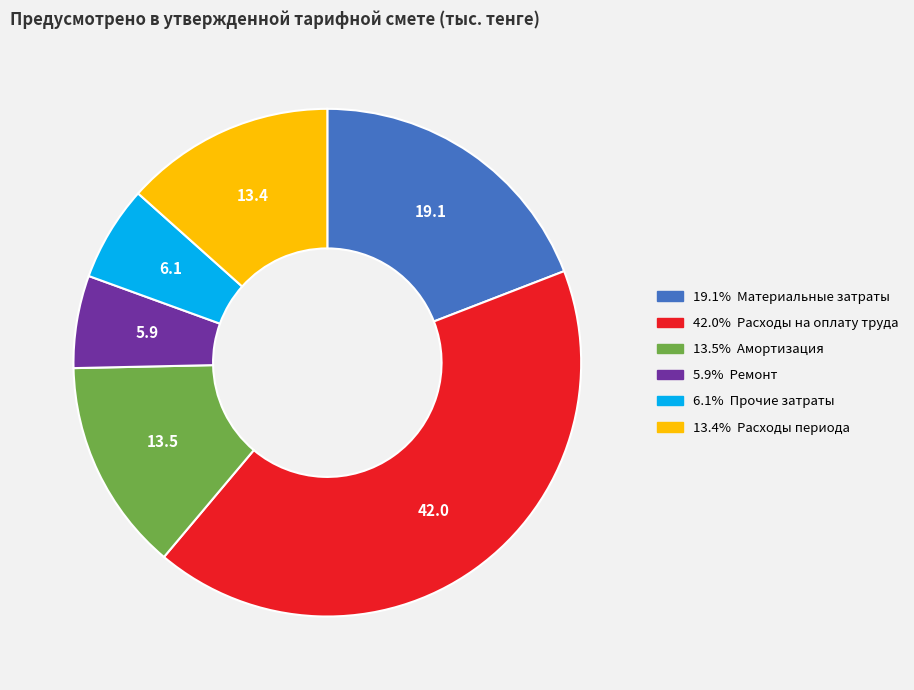

Is there a majority slice in this chart?

No